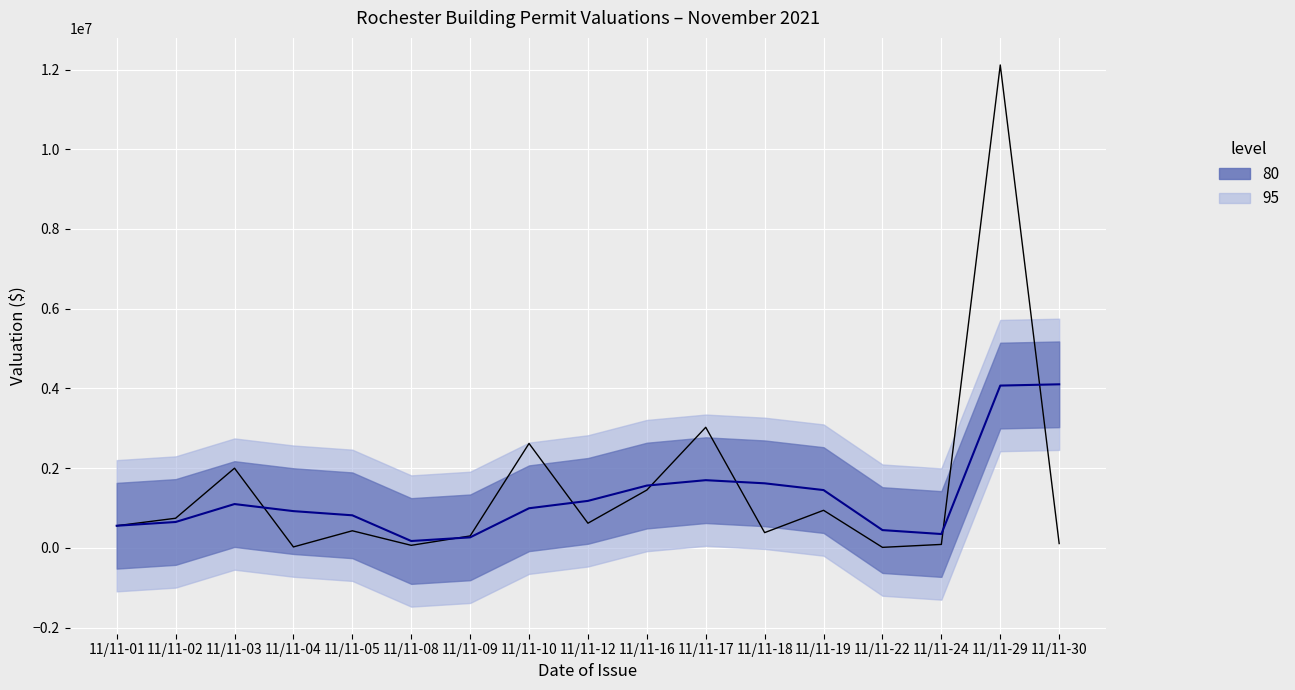

How many series are shown in this chart?

2